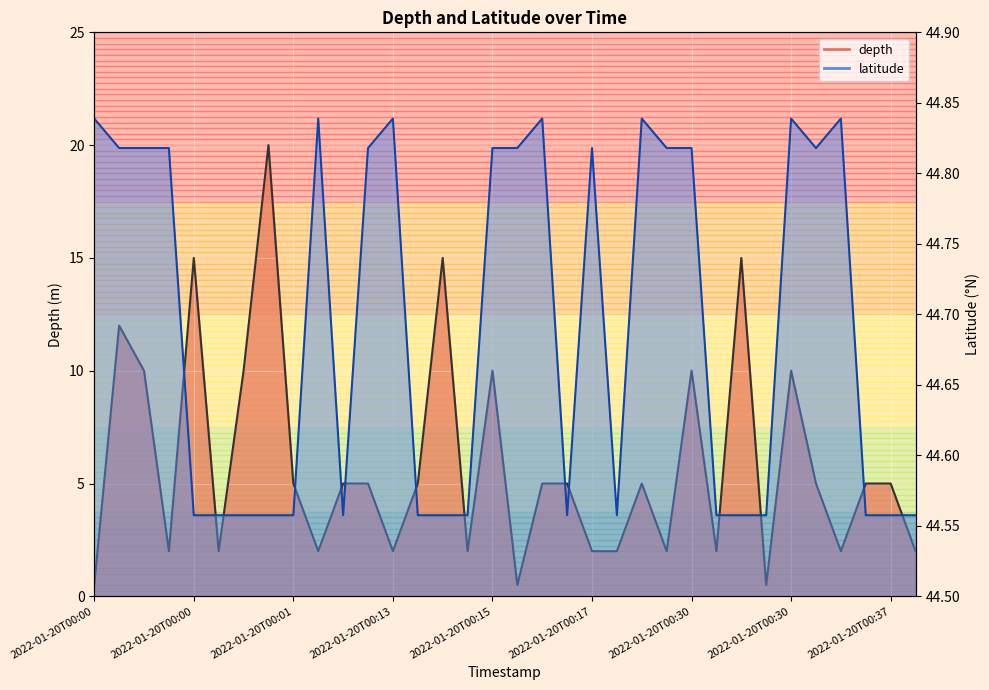

What are all the series names shown in the legend?

depth, latitude